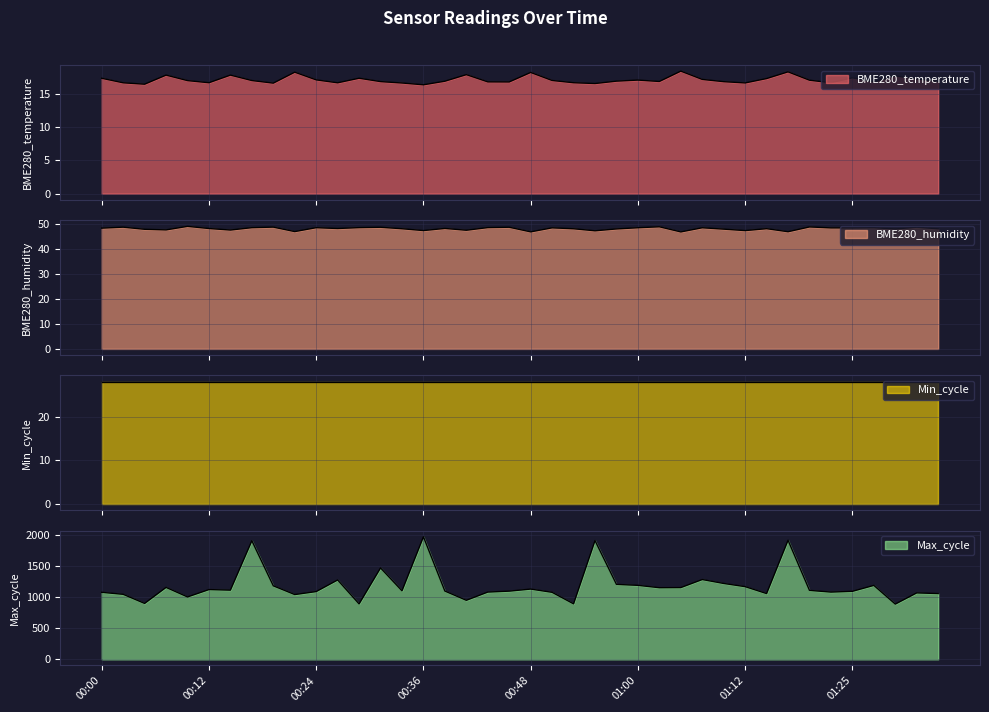

Read the BME280_temperature value at 00:02.

16.7